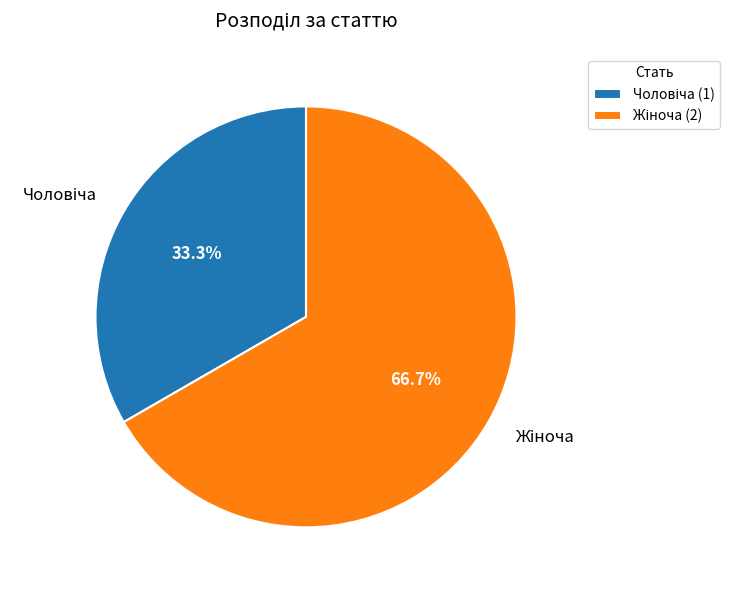

To the nearest percent, what is the combined percentage of Жіноча and Чоловіча?

100%